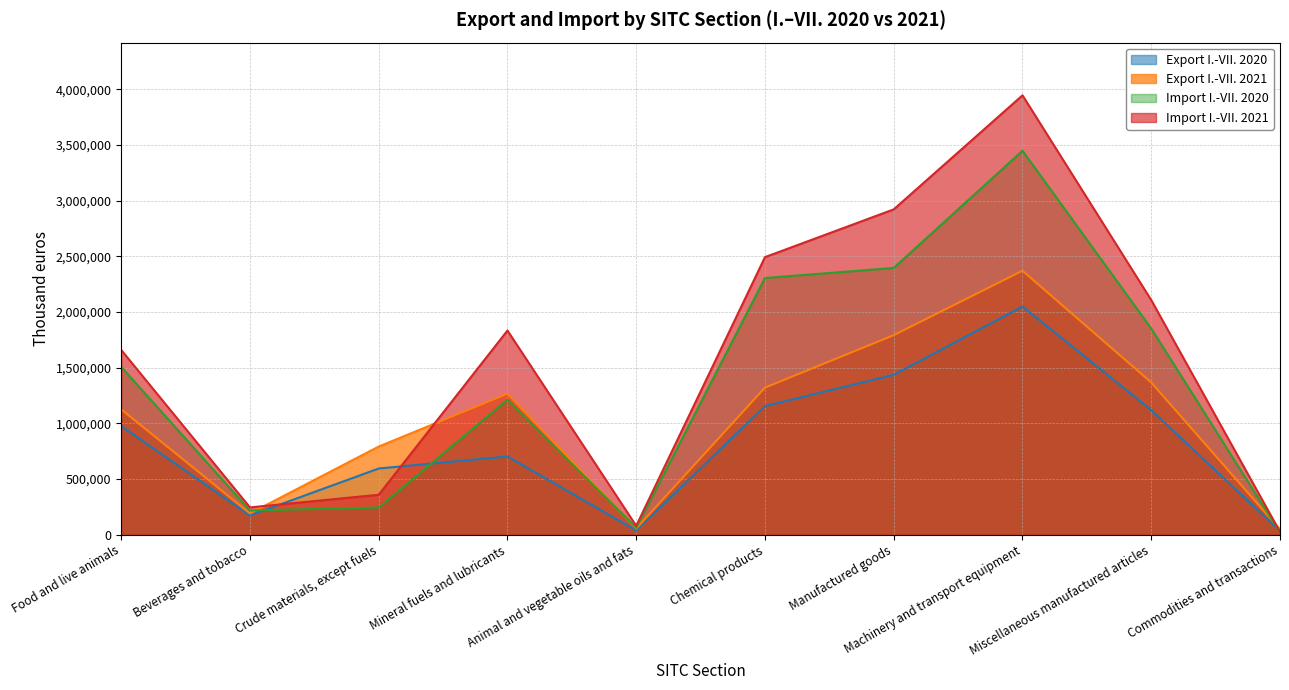

What is the spread (max minus min) of values at Food and live animals?

683990